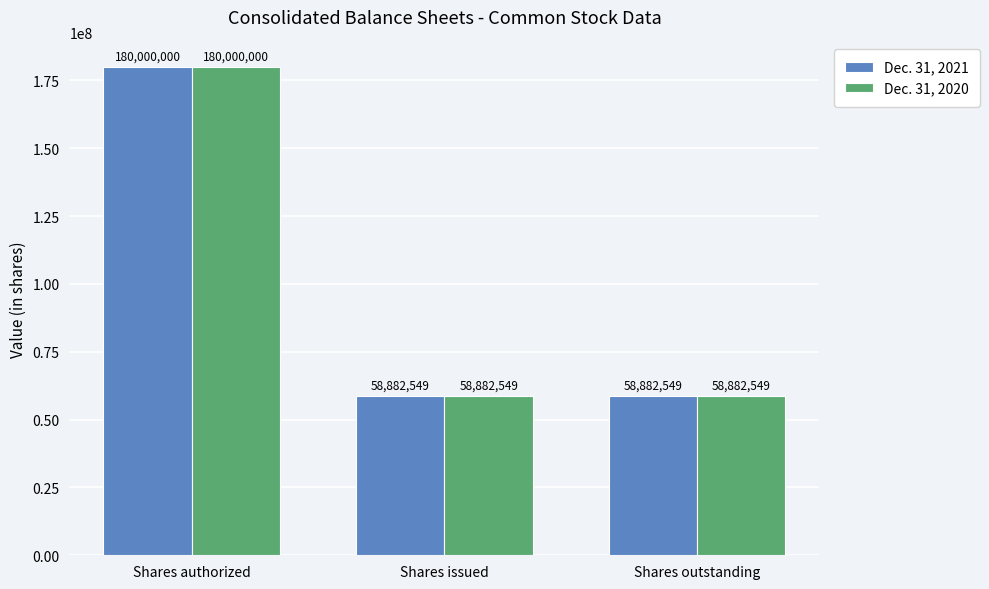

What is the sum of the Dec. 31, 2020 values at Shares authorized and Shares issued?

238882549